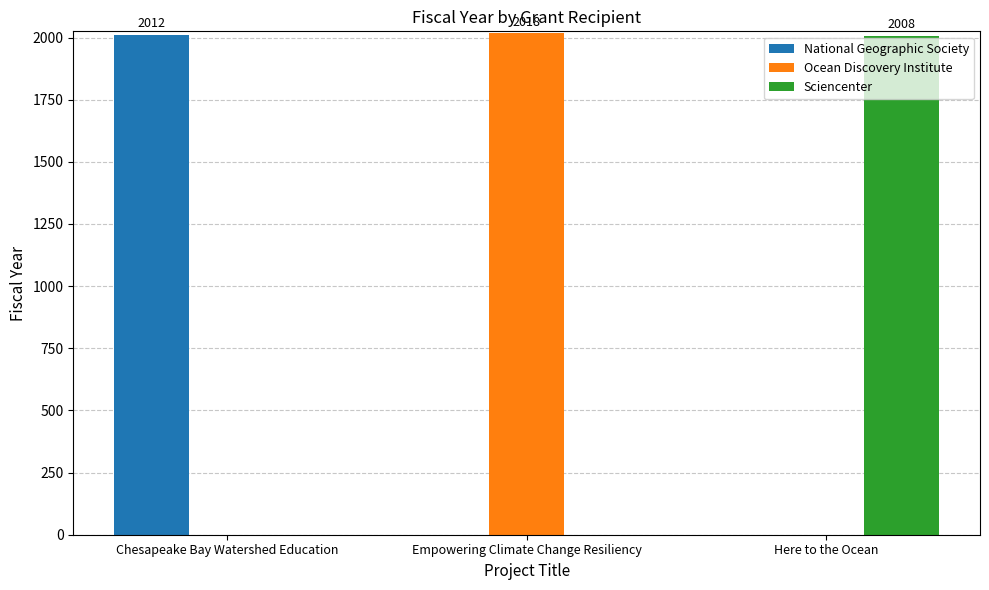

What is the total value across all series at Chesapeake Bay Watershed Education?

2012